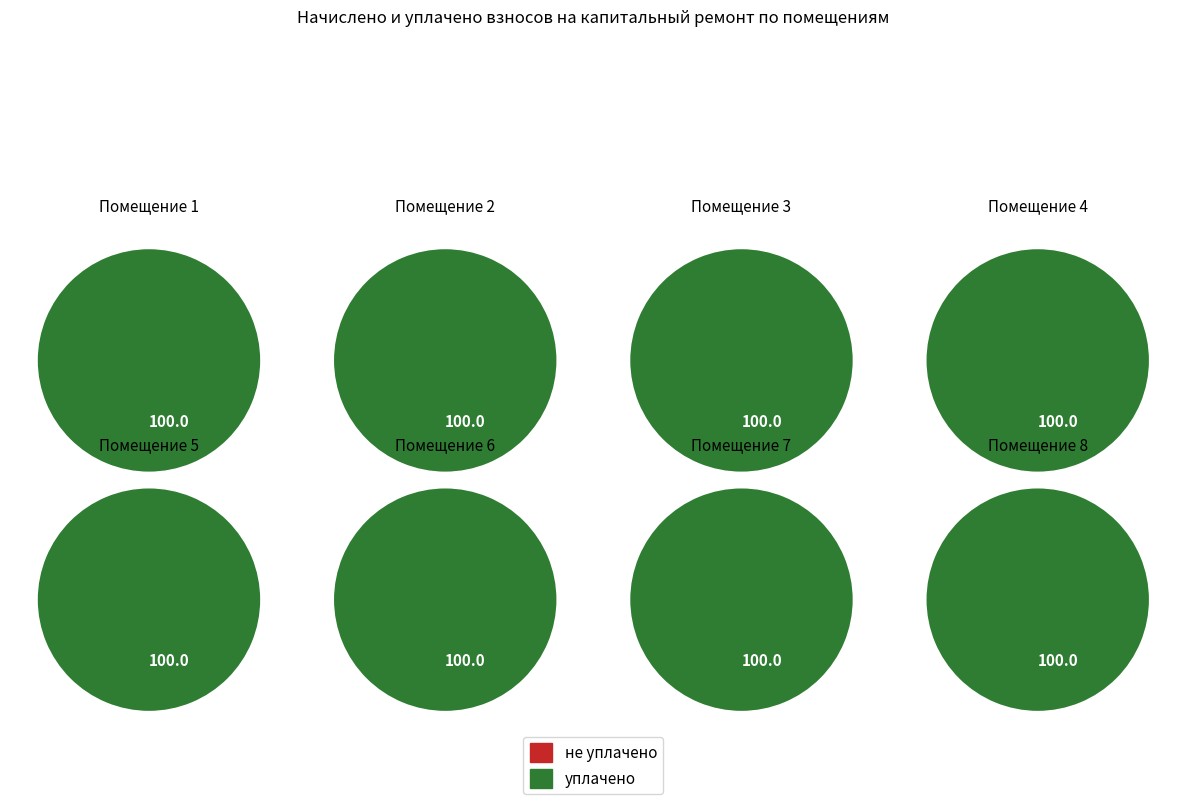

How many segments does this pie chart have?

8